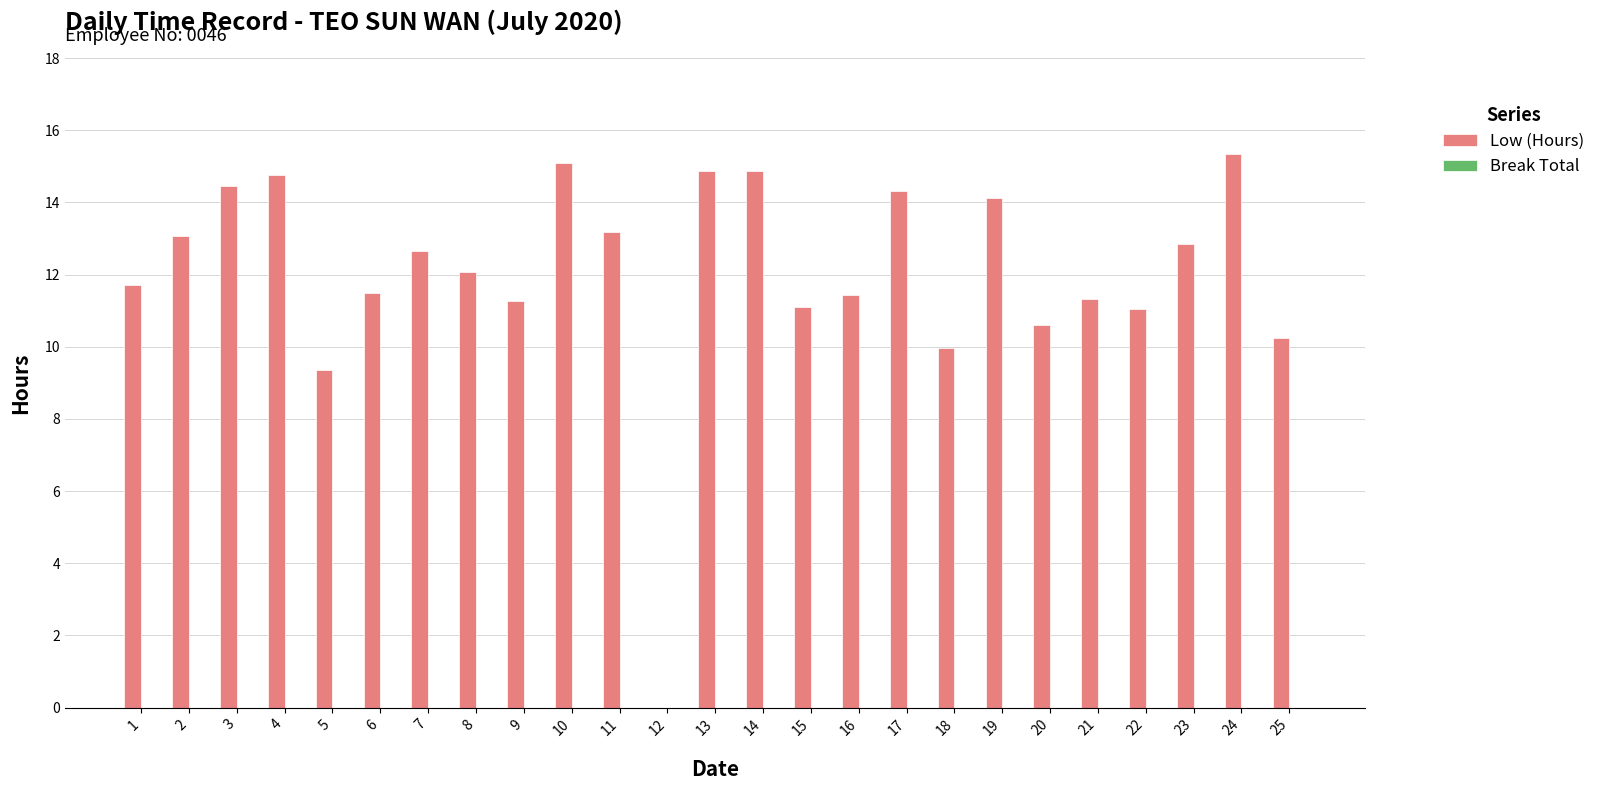

At which label is the value closest to 7?

5